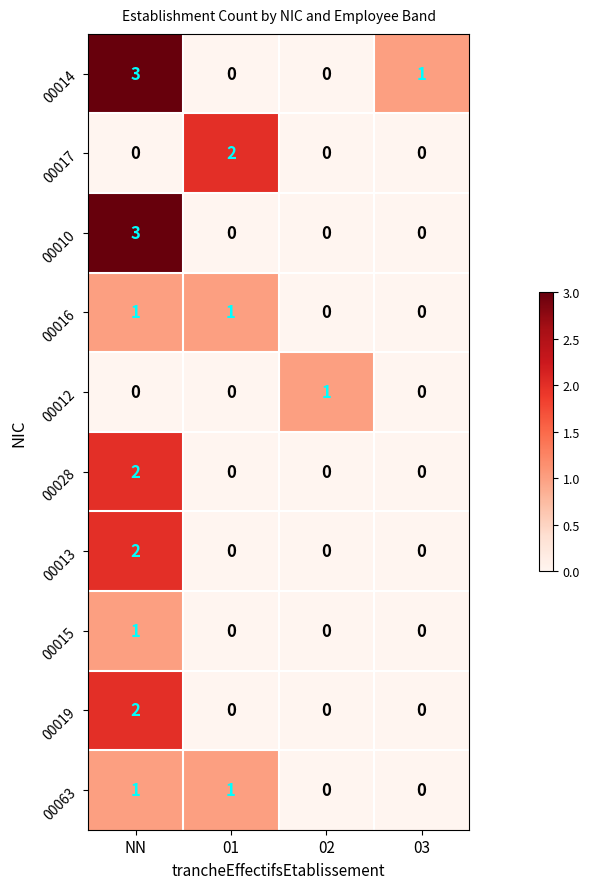

At which category is the sum across all series the highest?

NN